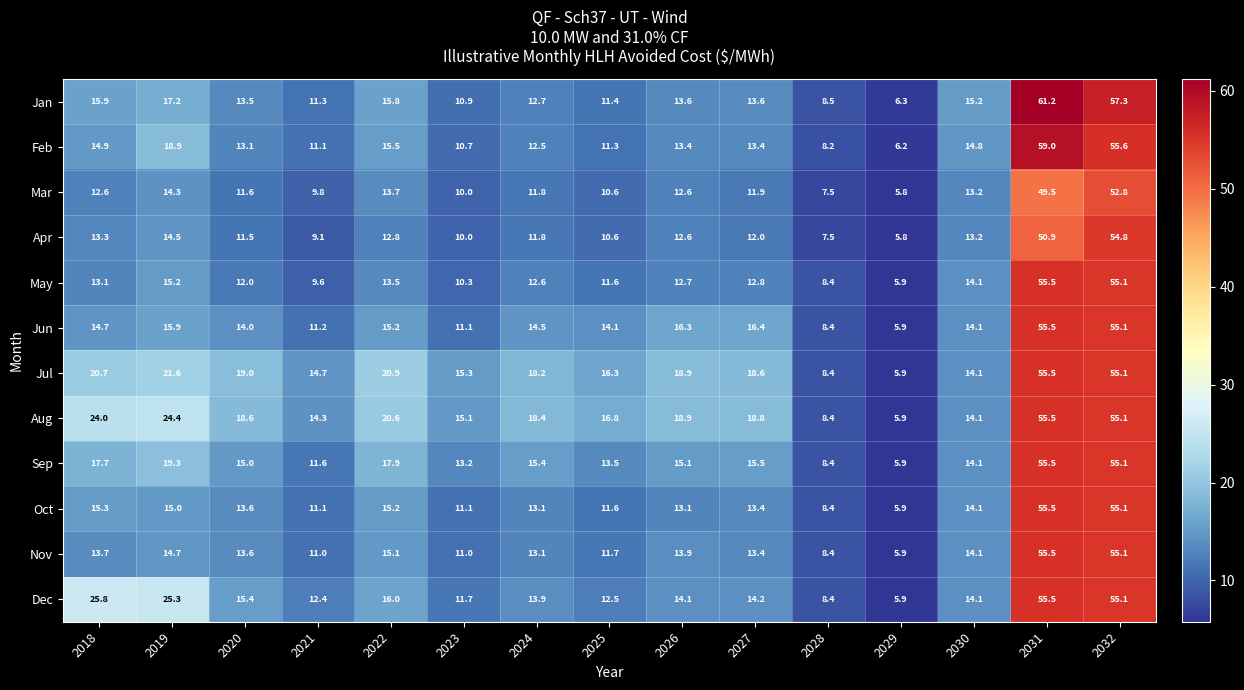

The Oct series shows 4.0 at 2024. True or false?

False